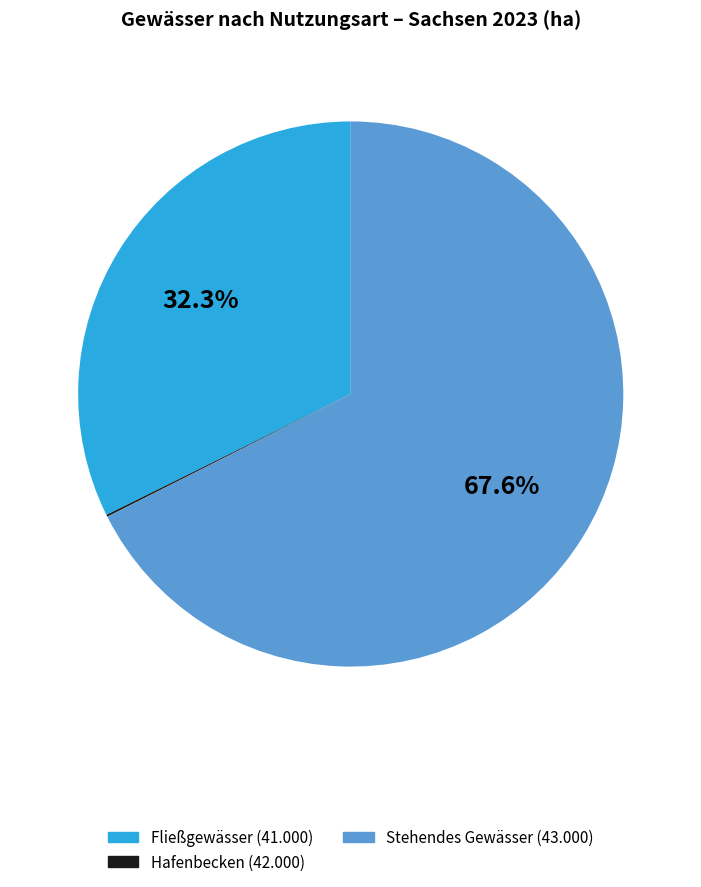

What portion of the pie excludes Stehendes Gewässer (43.000)?

32.4%